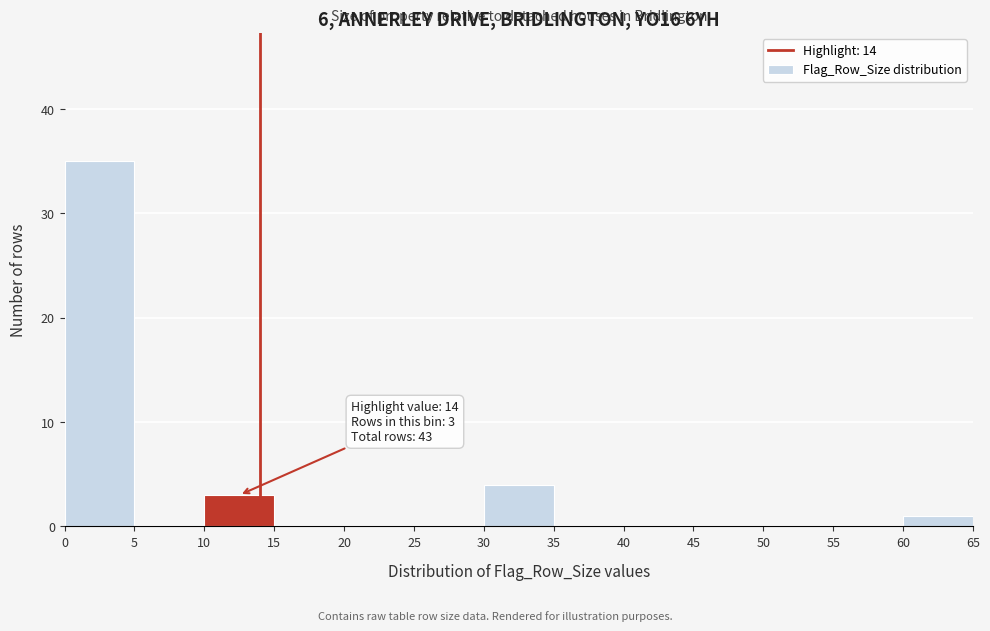

Over which range of the x-axis is the bar tallest?

0 to 5